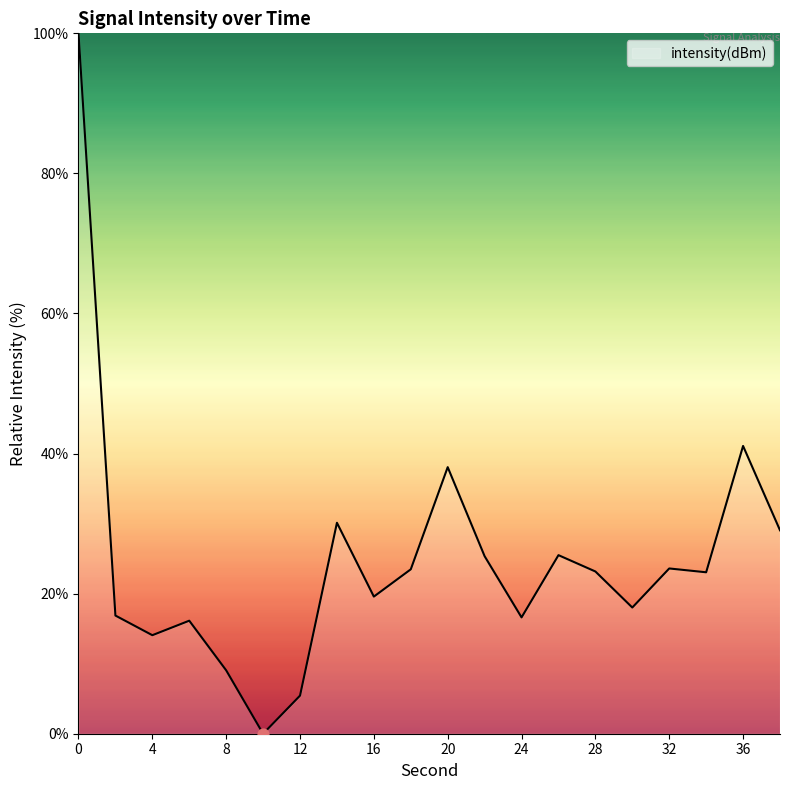

What is the greatest value displayed?

100.0